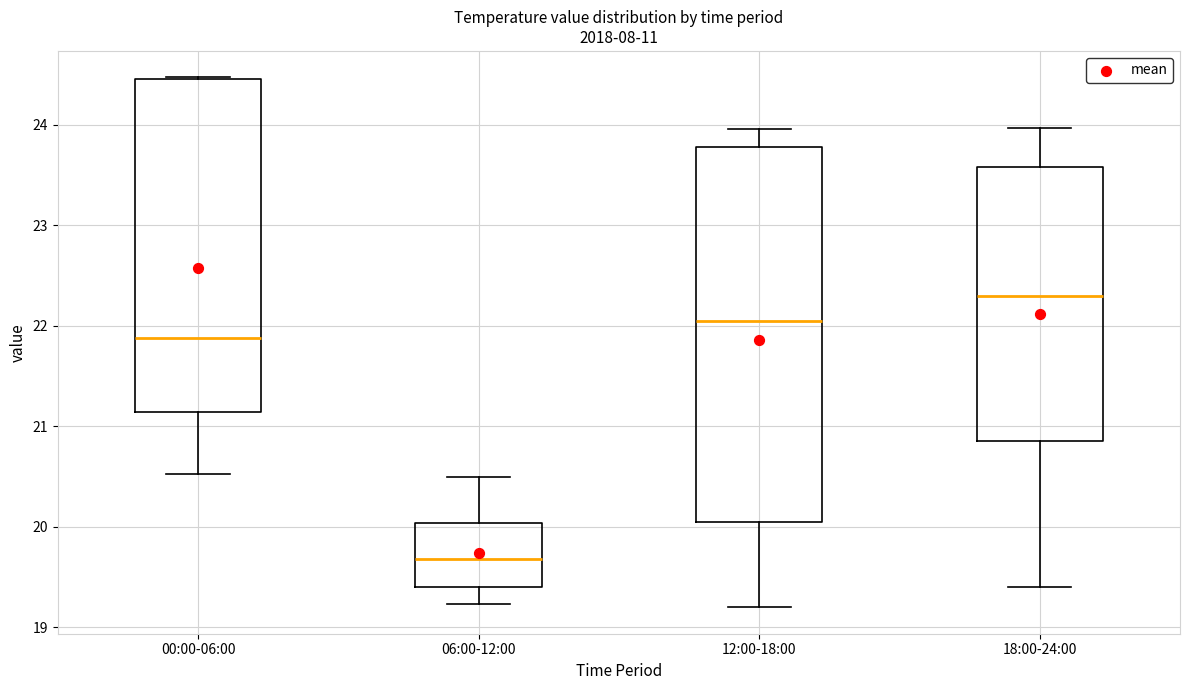

Which box is the tallest, from its lower edge to its upper edge?

12:00-18:00